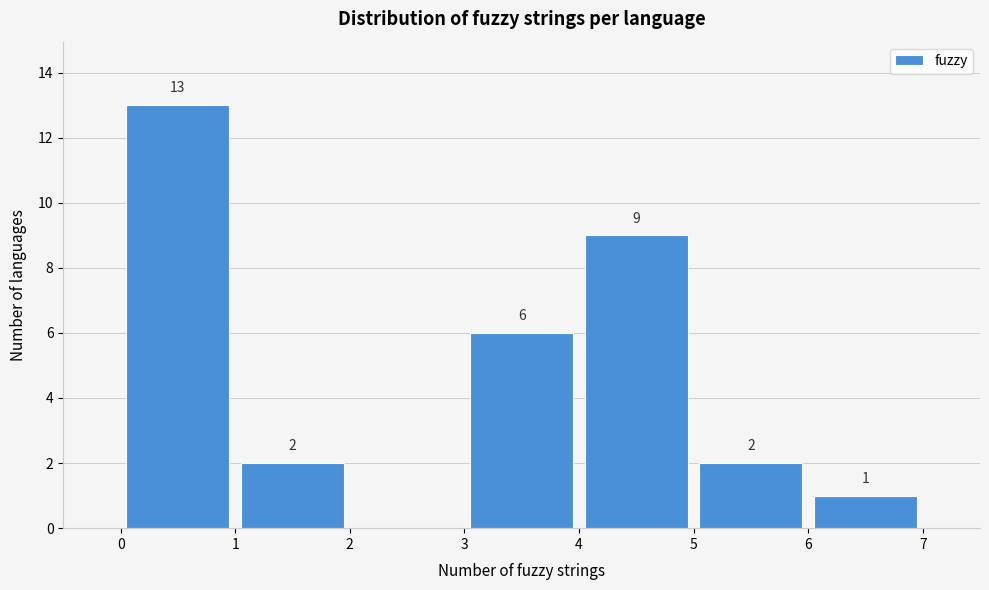

Over which range of the x-axis is the bar tallest?

0 to 1